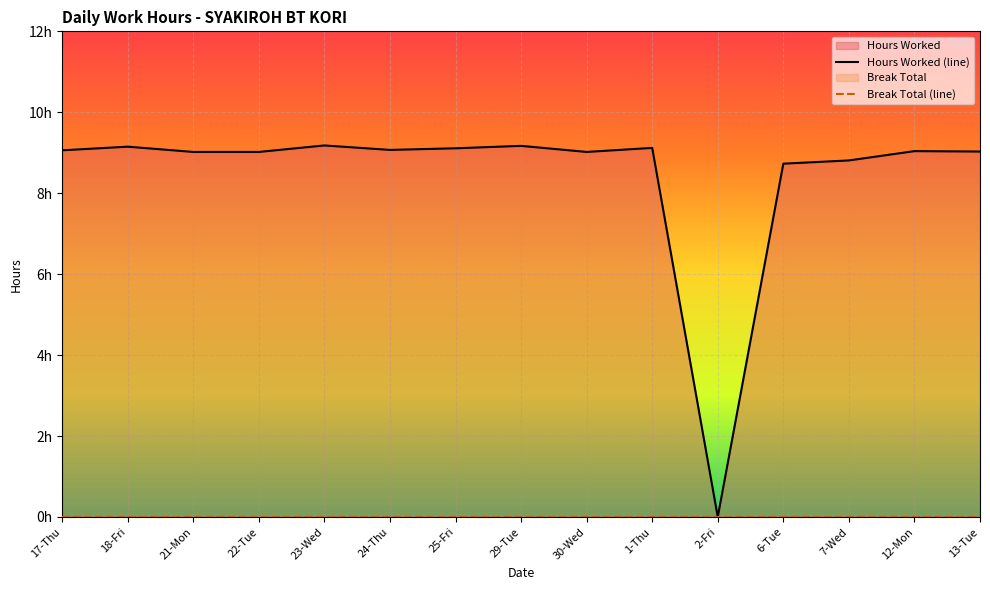

At which category does the chart reach its minimum across all series?

2-Fri